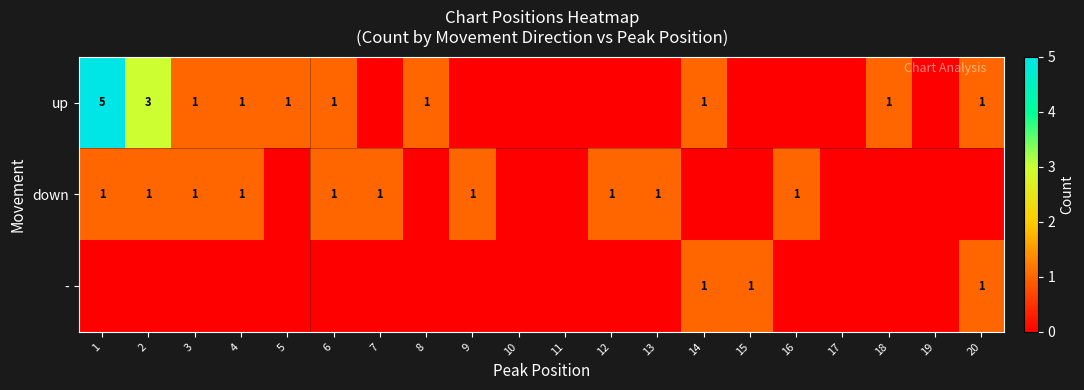

True or false: up has a value of 1 at 14.

True